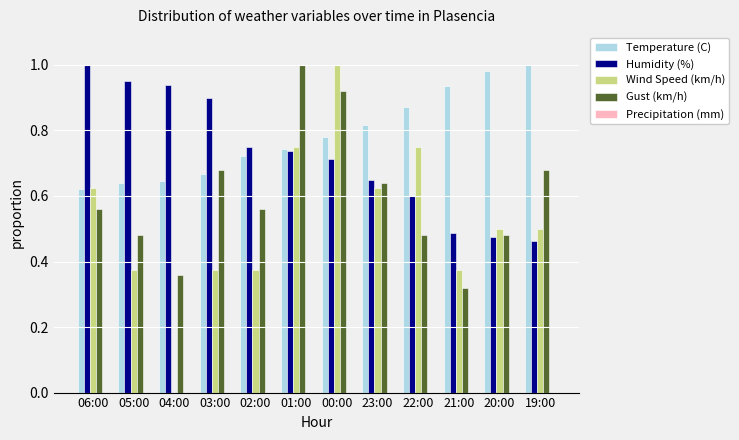

Which series changed the most between 06:00 and 22:00?

Humidity (%)